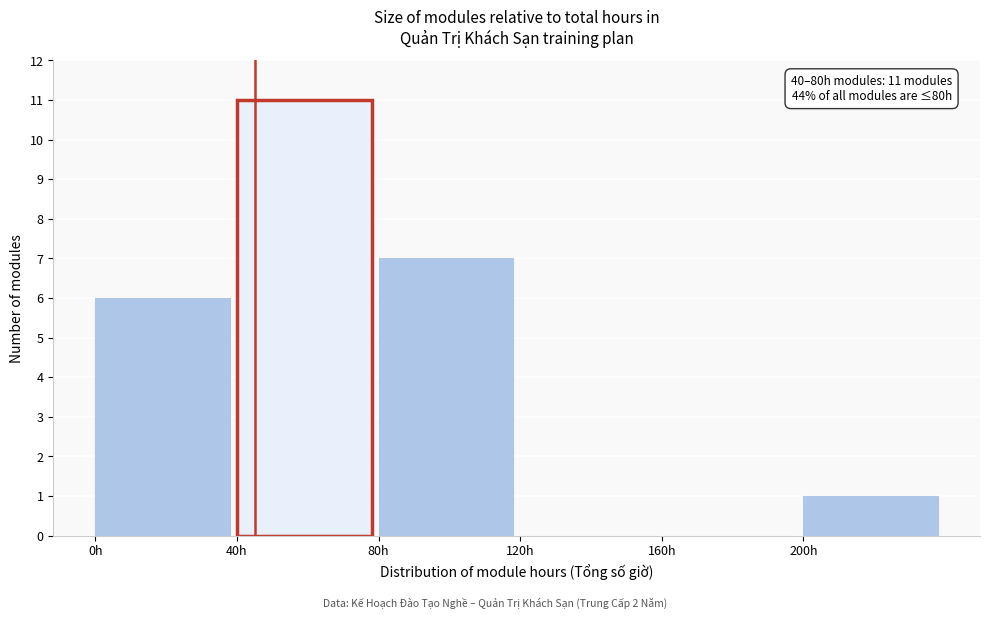

Over which range of the x-axis is the bar tallest?

40 to 80